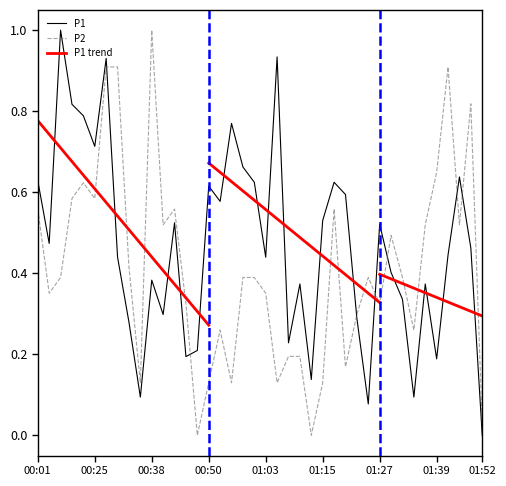

True or false: P1 has more than 0 interior local peaks.

True